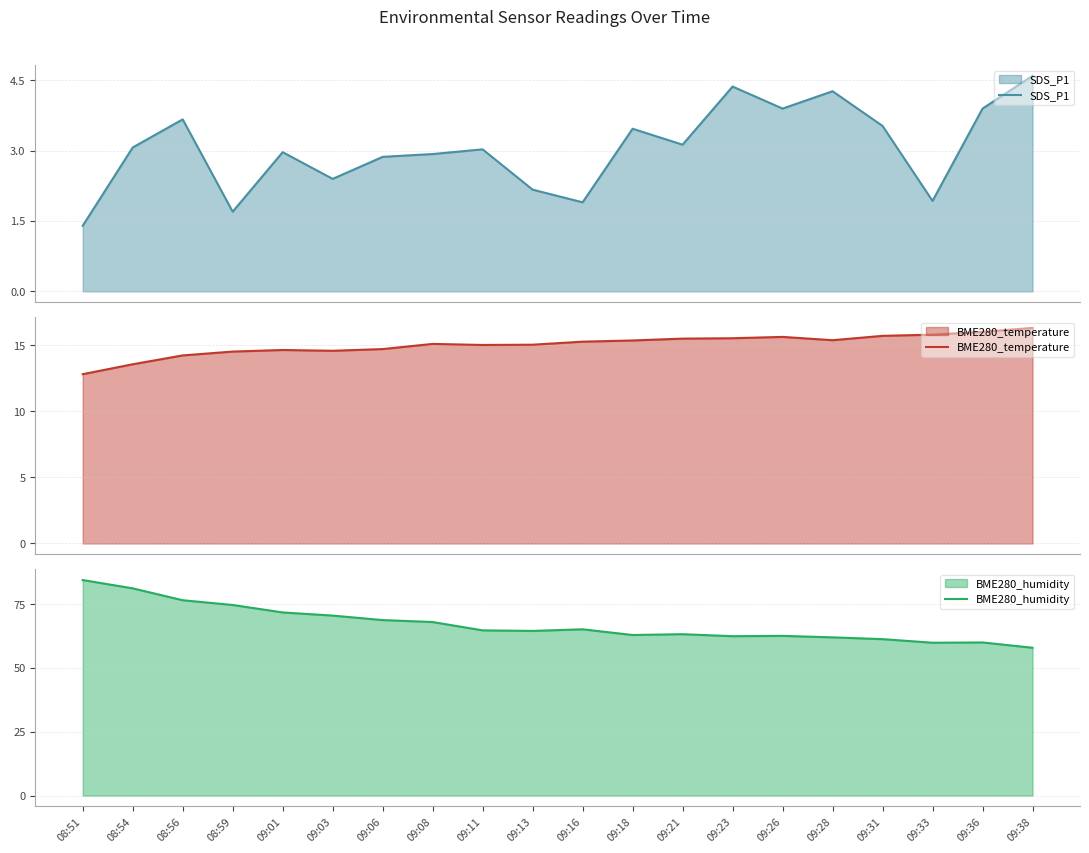

What is the sum of the BME280_temperature values at 08:56 and 09:21?

29.7